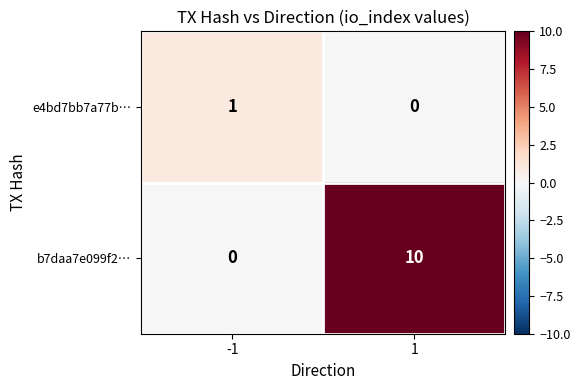

What is the difference between the maximum and minimum values in the b7daa7e099f2… series?

10